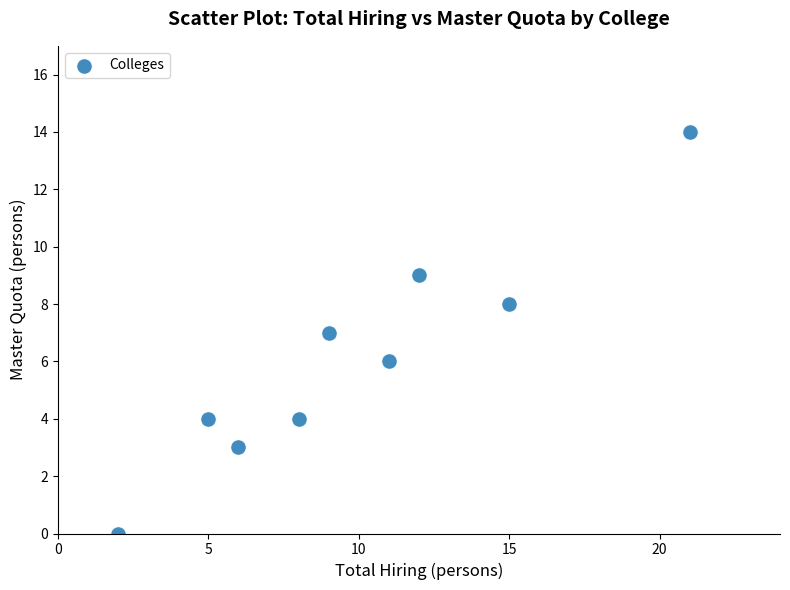

What is the average Y value?

6